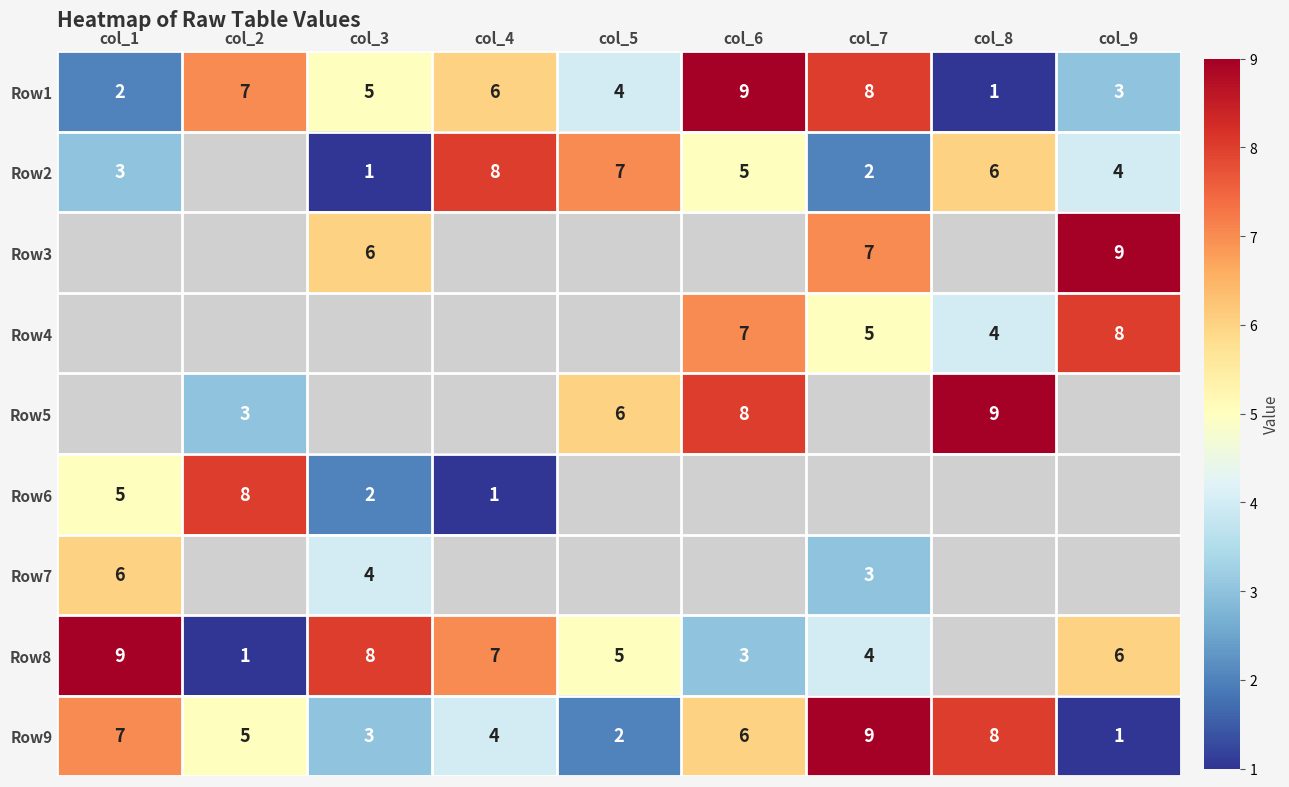

Where does the Row9 series first go above 5?

col_1